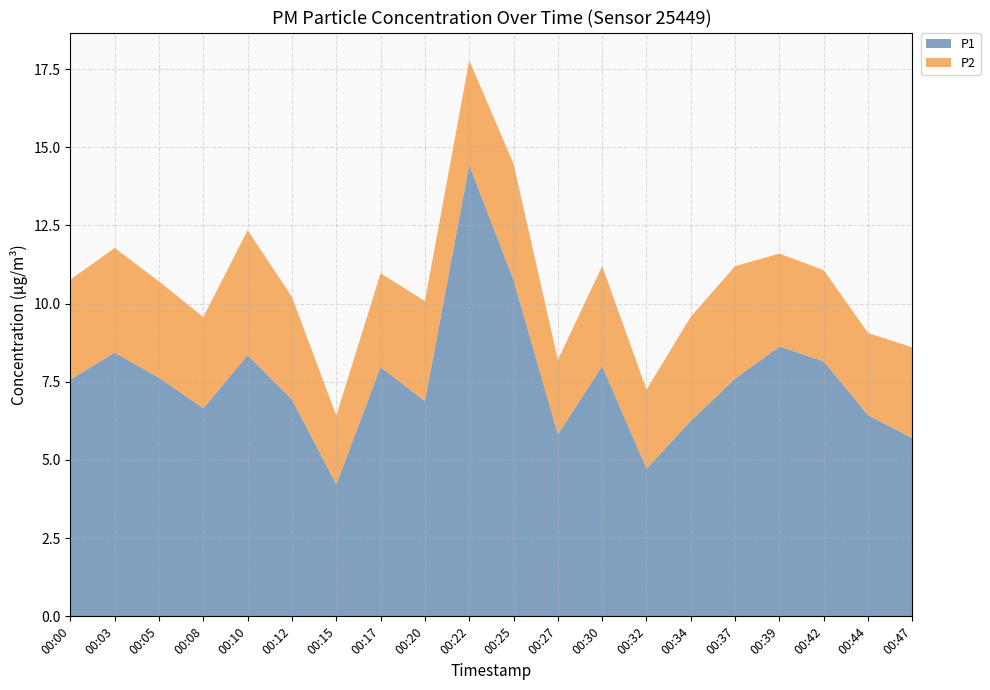

Reading left to right, transcribe all the data shown in this chart.

P1: 00:00=7.6	00:03=8.4	00:05=7.6	00:08=6.7	00:10=8.3	00:12=6.9	00:15=4.2	00:17=8.0	00:20=6.9	00:22=14.4	00:25=10.8	00:27=5.8	00:30=8.0	00:32=4.7	00:34=6.2	00:37=7.6	00:39=8.6	00:42=8.2	00:44=6.4	00:47=5.7
P2: 00:00=3.2	00:03=3.4	00:05=3.1	00:08=2.9	00:10=4.0	00:12=3.3	00:15=2.2	00:17=3.0	00:20=3.2	00:22=3.4	00:25=3.7	00:27=2.4	00:30=3.2	00:32=2.5	00:34=3.3	00:37=3.6	00:39=3.0	00:42=2.9	00:44=2.6	00:47=2.9